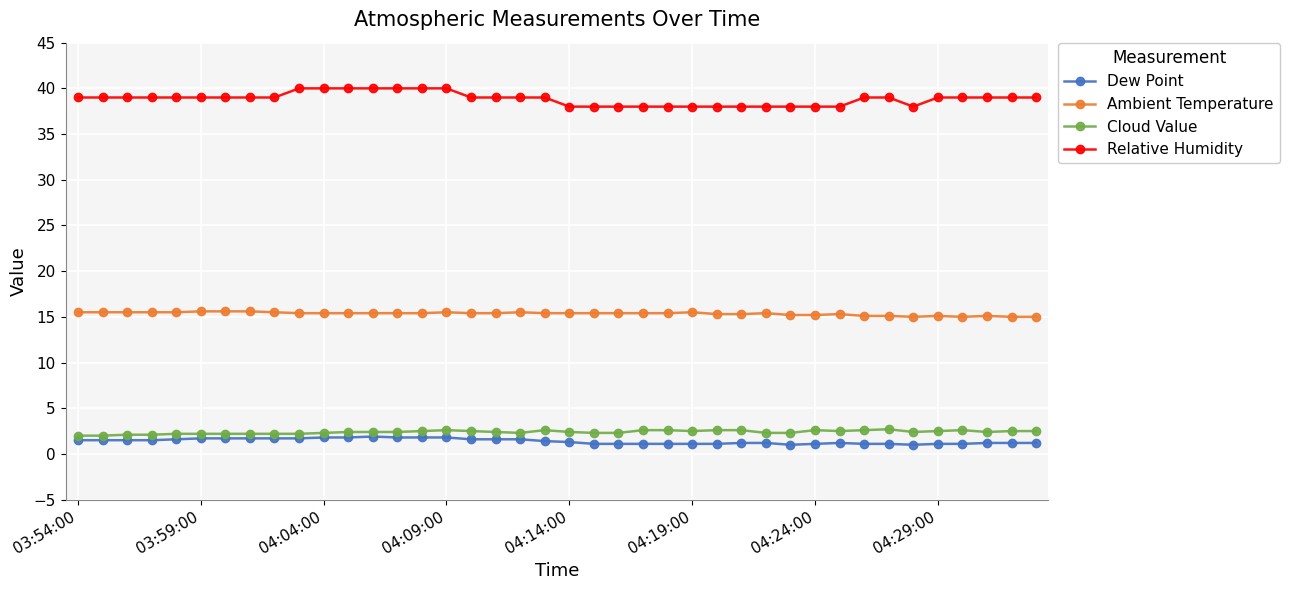

True or false: Relative Humidity and Cloud Value cross at least once.

False